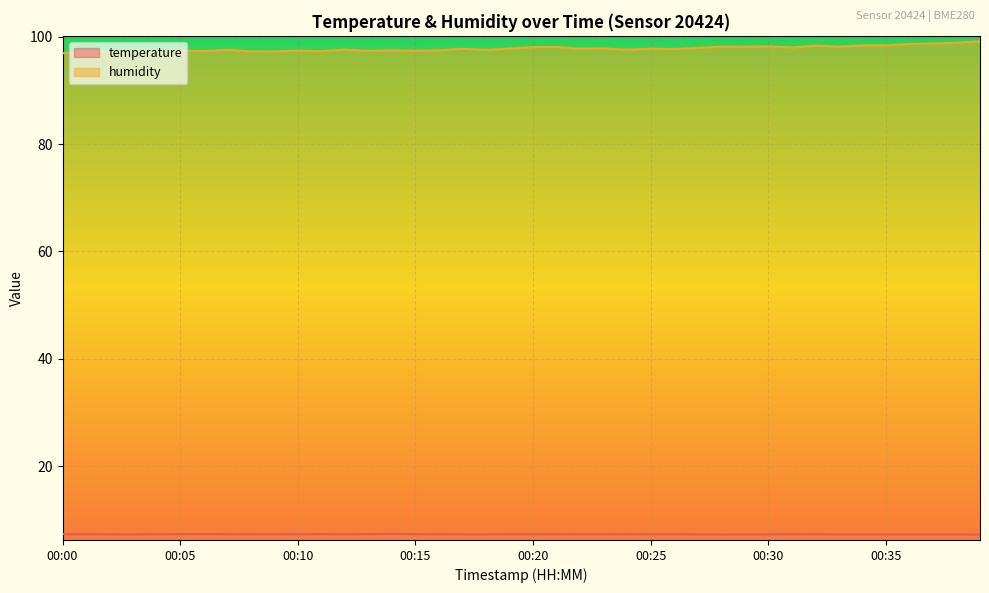

Between 00:22 and 00:27, which is larger?

00:22